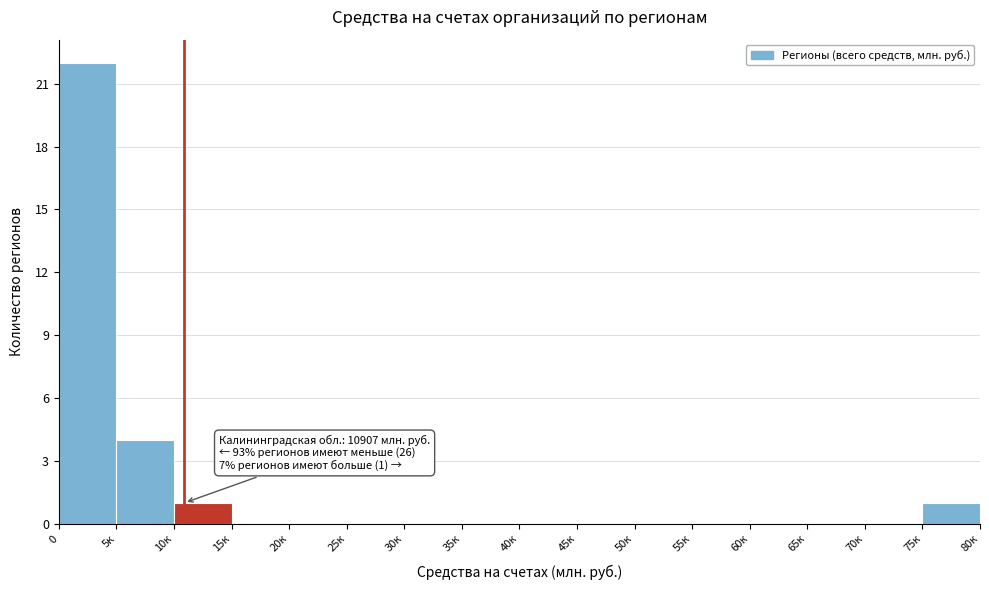

Reading left to right, list all the values displayed in this chart.

0=22	5к=4	10к=1	15к=0	20к=0	25к=0	30к=0	35к=0	40к=0	45к=0	50к=0	55к=0	60к=0	65к=0	70к=0	75к=1